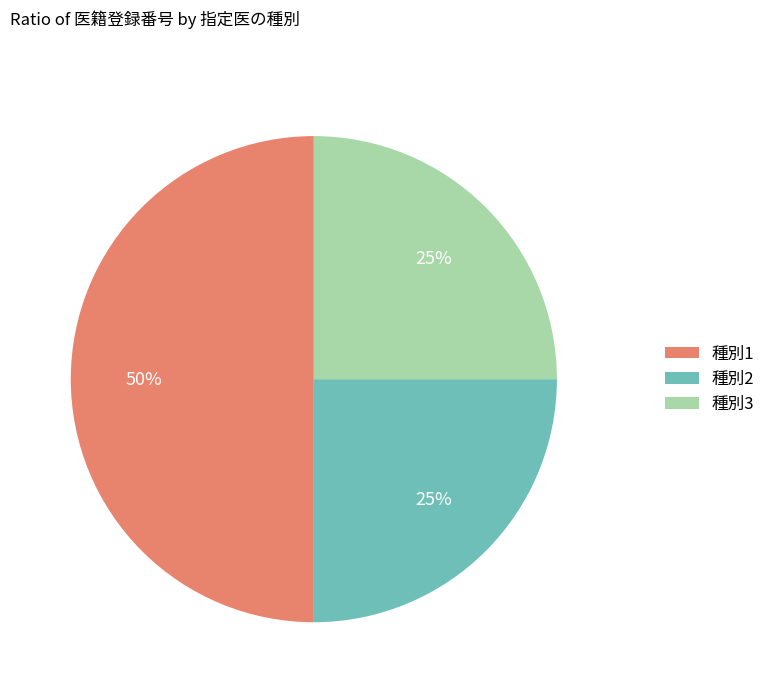

To the nearest percent, what is the difference between the largest and smallest slice percentages?

25%